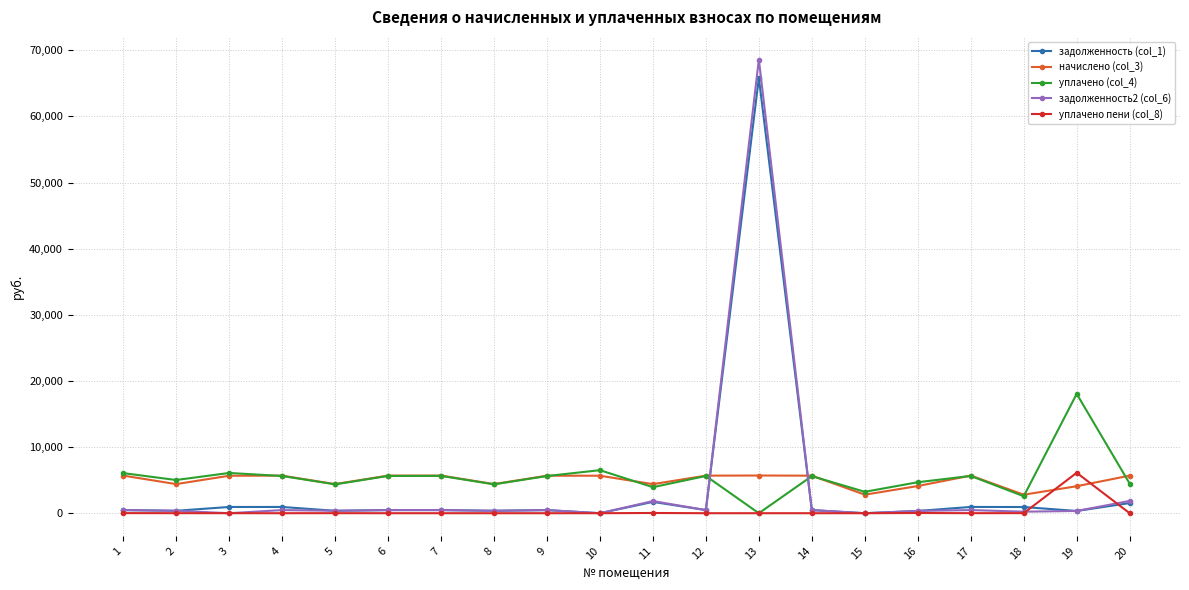

True or false: задолженность (col_1) has more than 2 points higher than both neighbors.

True